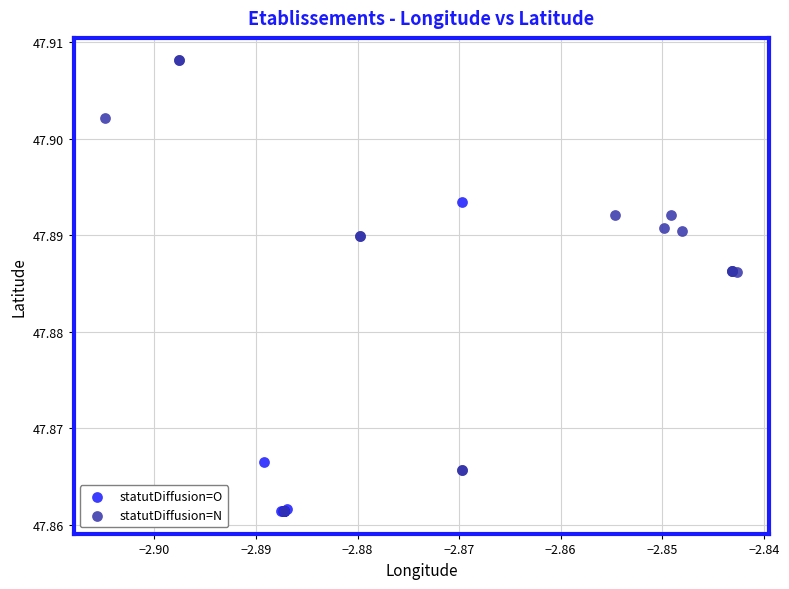

Which series has the widest spread of Y values?

statutDiffusion=N